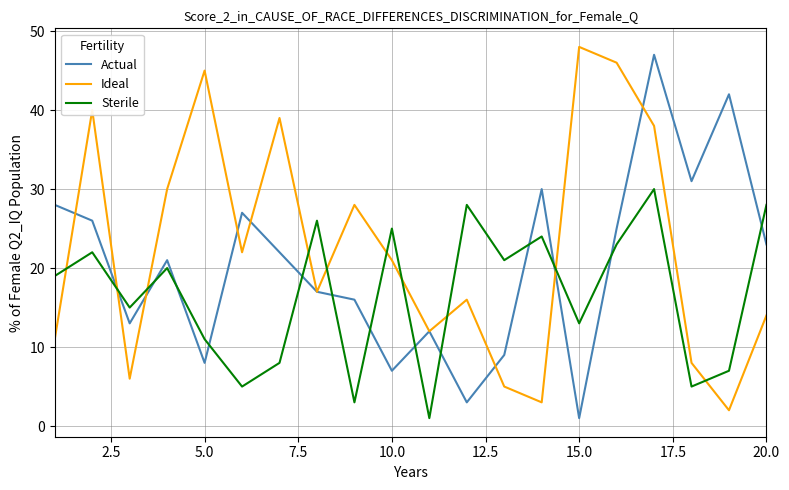

What is the difference between the maximum and minimum values in the Sterile series?

29